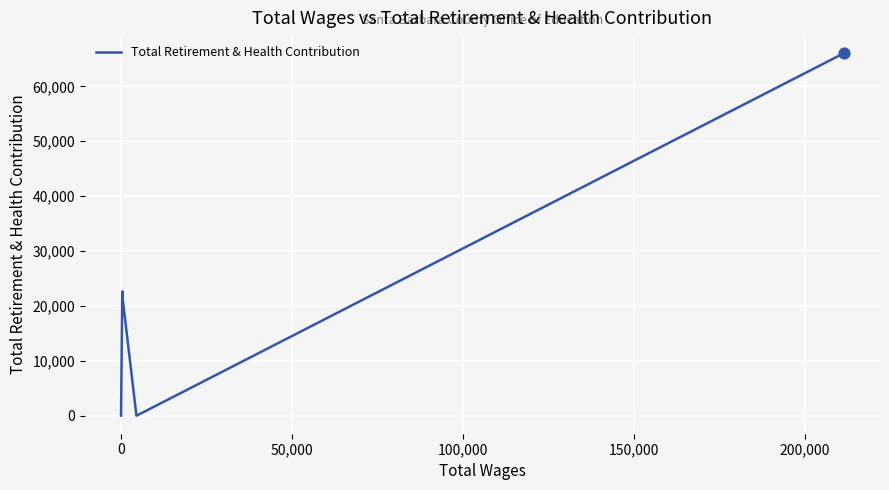

How many interior local peaks (higher than both neighbors) does the data have?

1